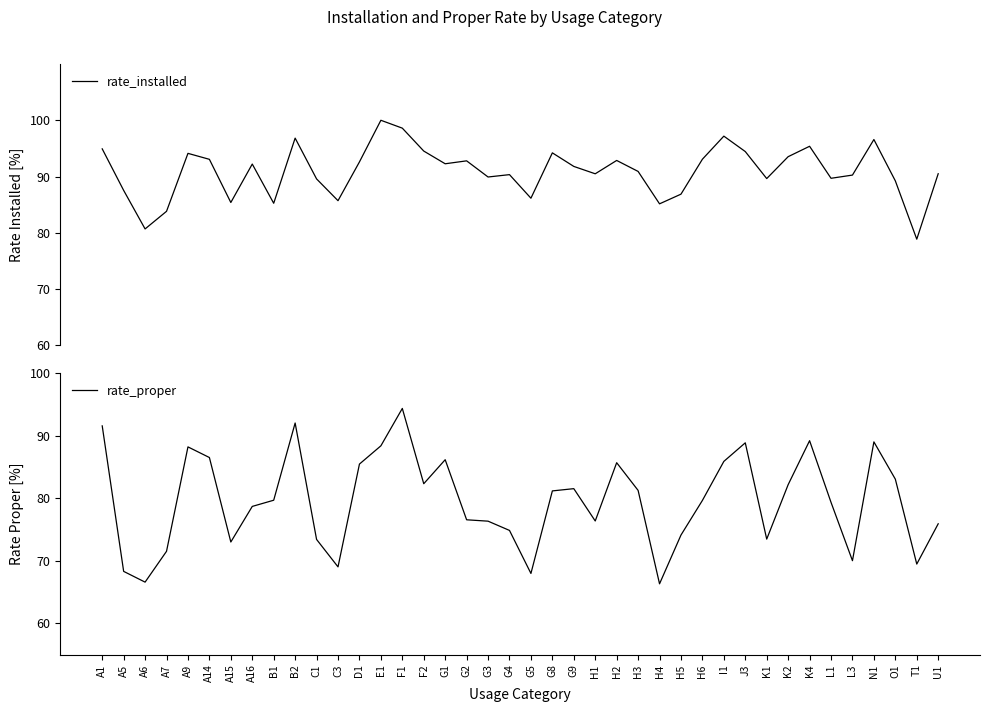

At which category does rate_proper reach its first local valley?

A6